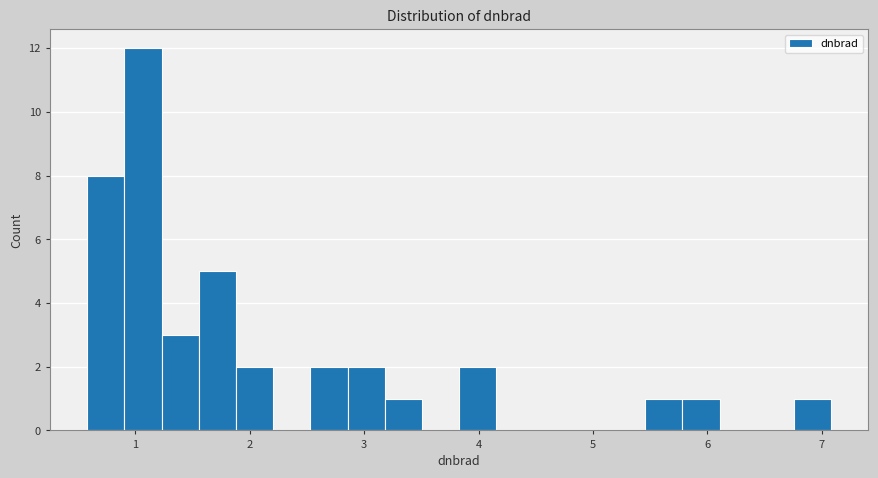

Read against the x-axis, roughly where is the centre of the tallest bar?

1.1